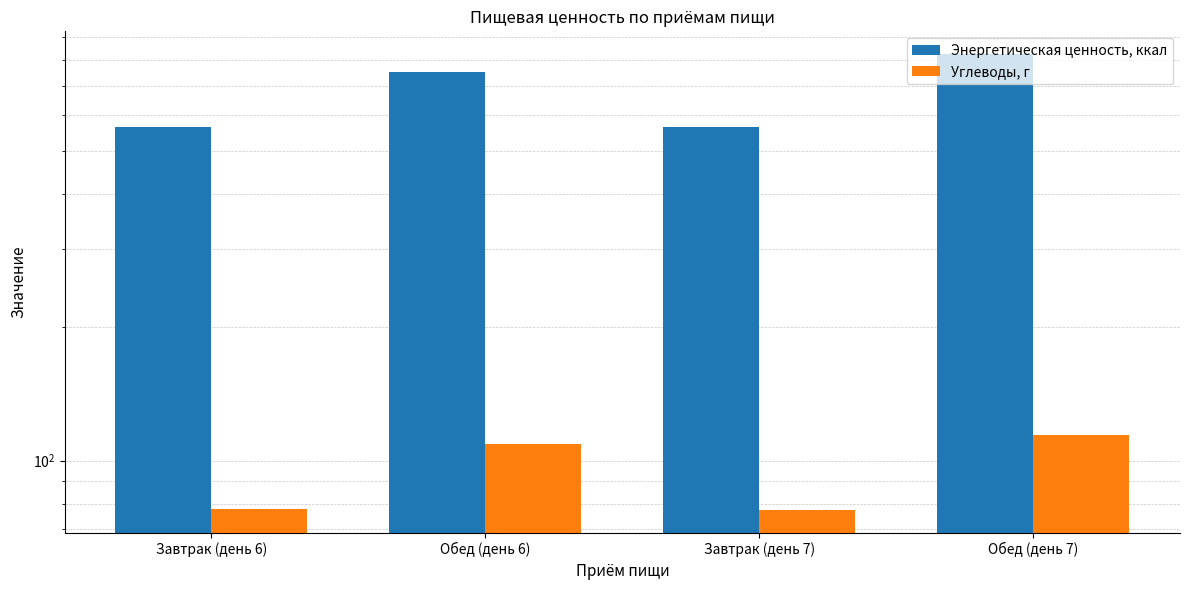

What are all the series names shown in the legend?

Энергетическая ценность, ккал, Углеводы, г